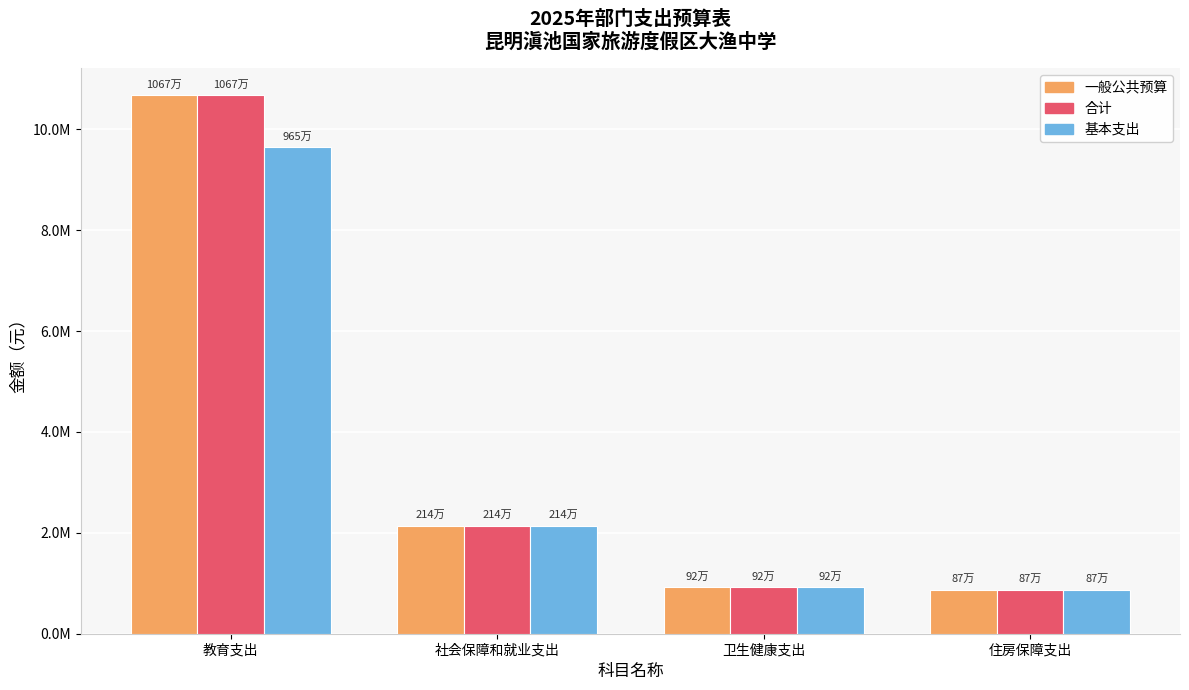

What is the label of the 4th bar from the left?

住房保障支出